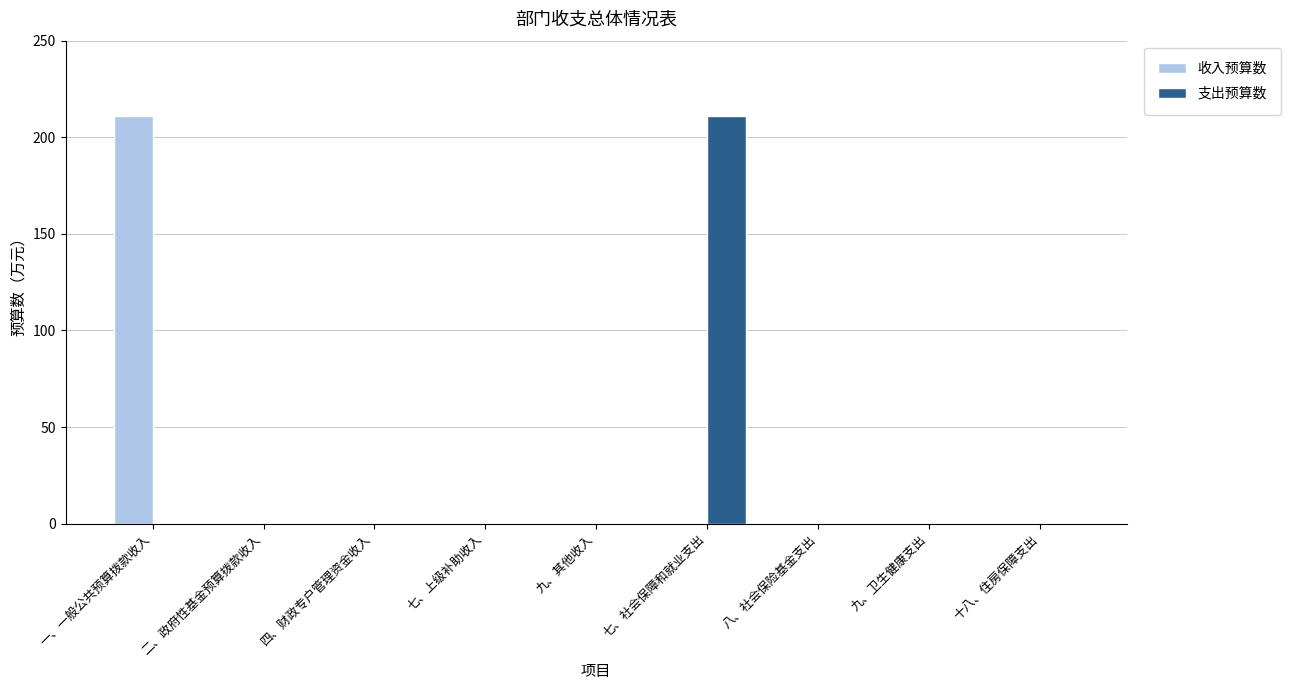

Between 七、社会保障和就业支出 and 九、卫生健康支出, which series saw the biggest shift?

支出预算数